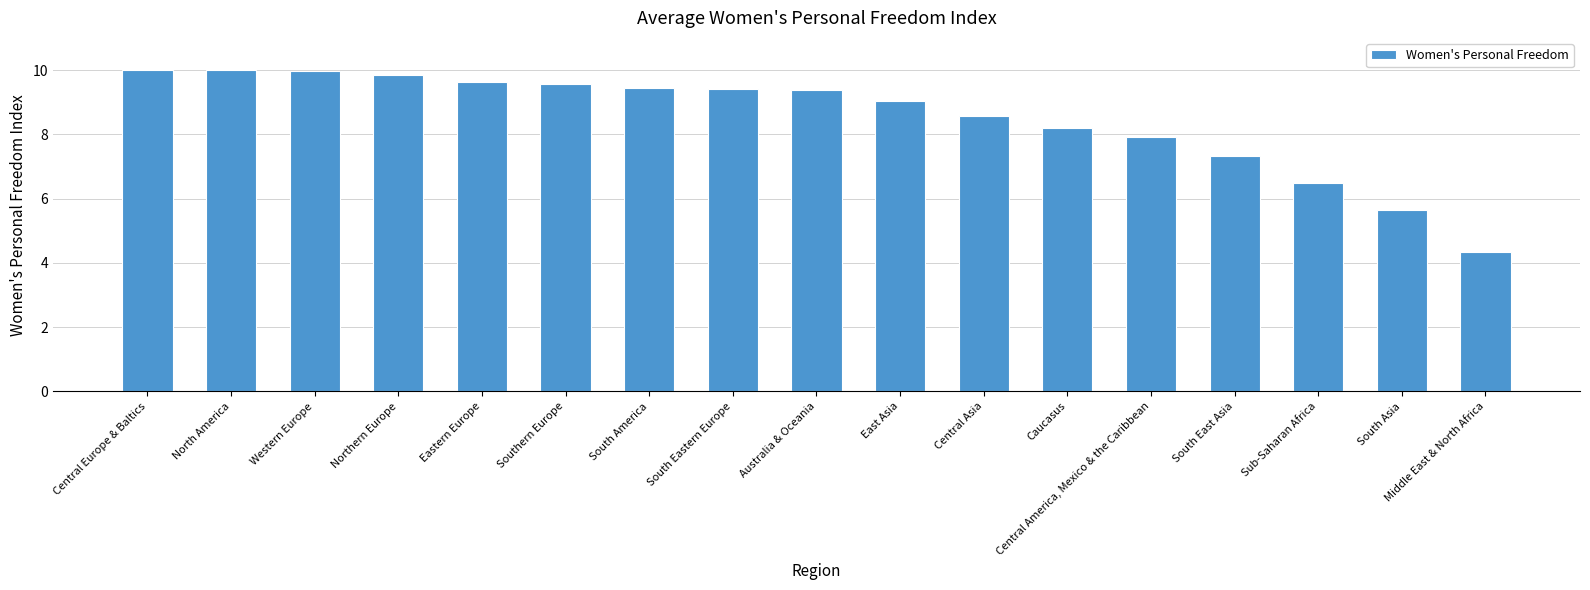

What is the sum of the values at South Eastern Europe and Central Asia?

18.0